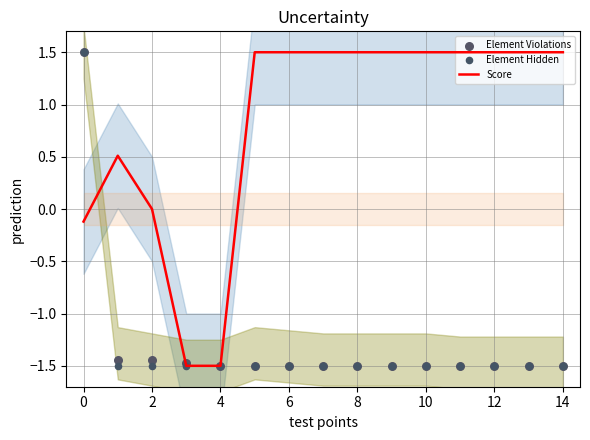

Which series has the widest spread of Y values?

Score